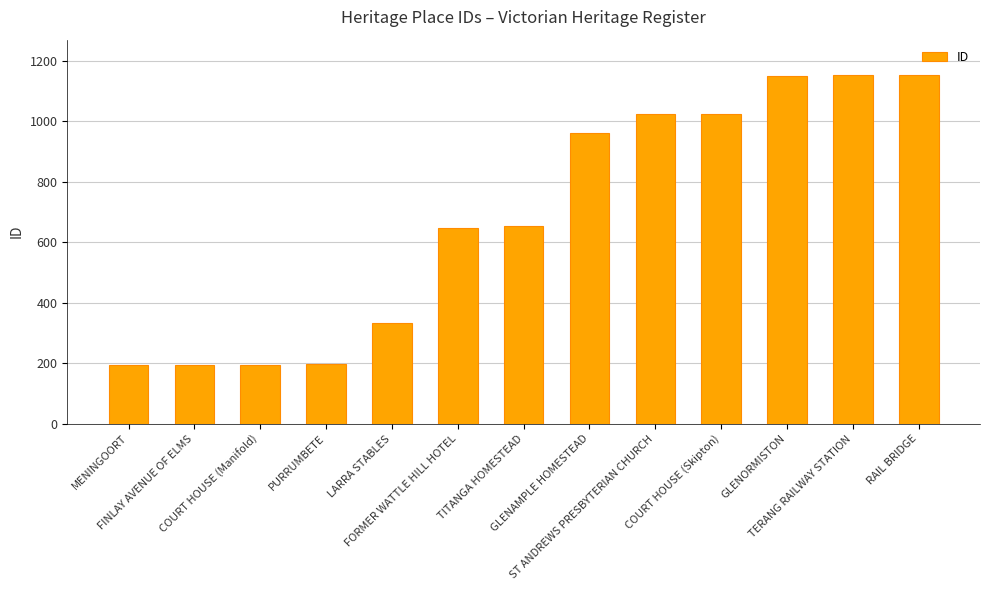

What is the difference between the values at GLENORMISTON and FORMER WATTLE HILL HOTEL?

502